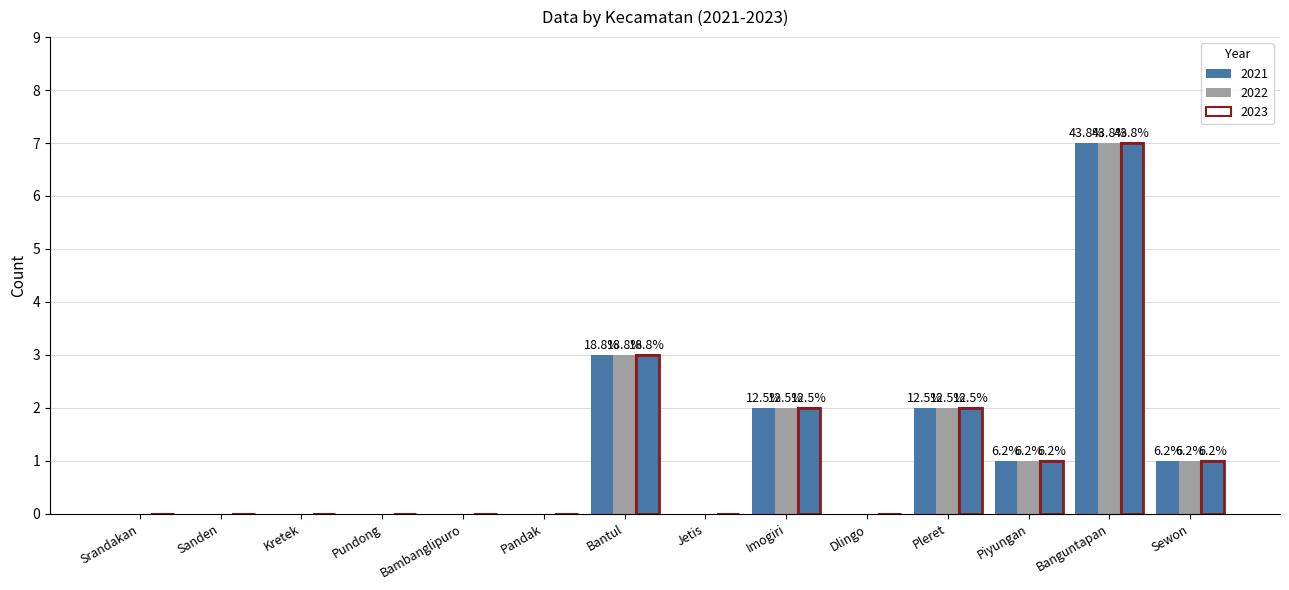

Is it true that 2023 equals 0 at Bambanglipuro?

True